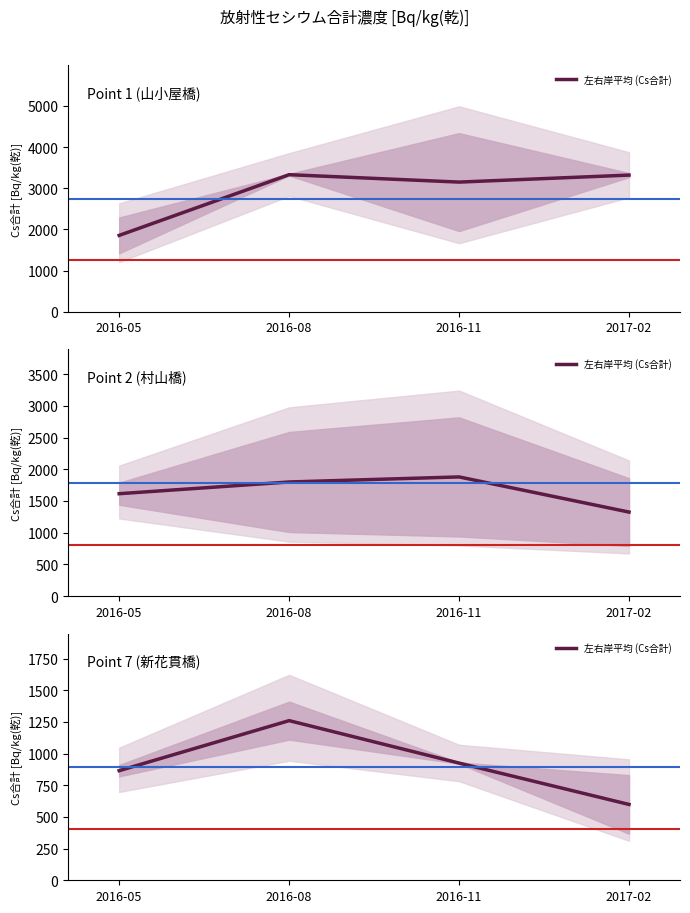

What is the average value?

912.1